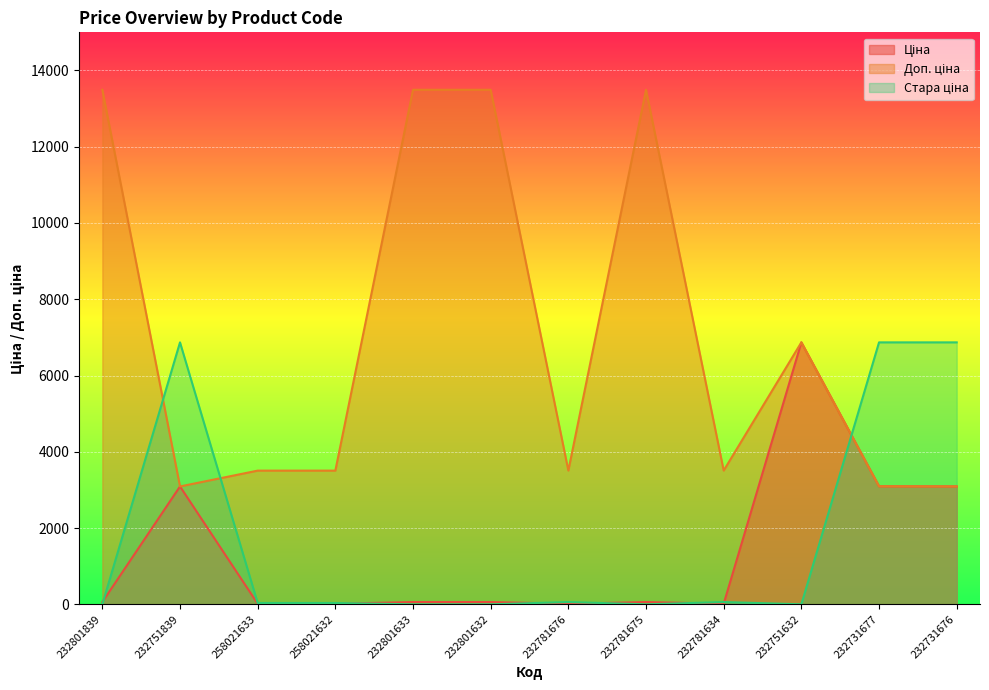

Between which two adjacent categories do Стара ціна and Доп. ціна first intersect?

232801839 and 232751839